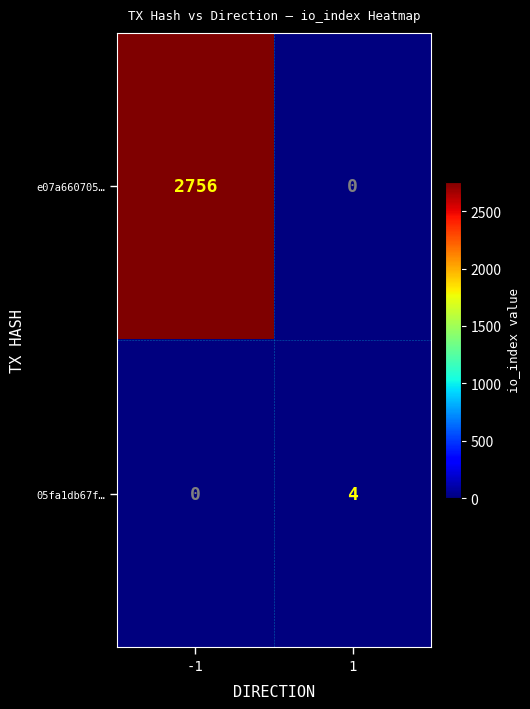

What is the difference between the e07a660705… values at -1 and 1?

2756